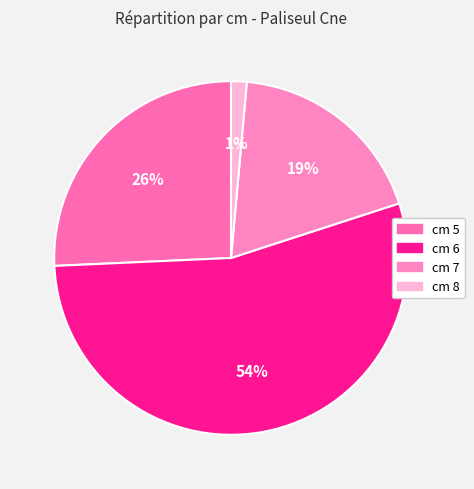

To the nearest percent, what is the difference between the largest and smallest slice percentages?

53%